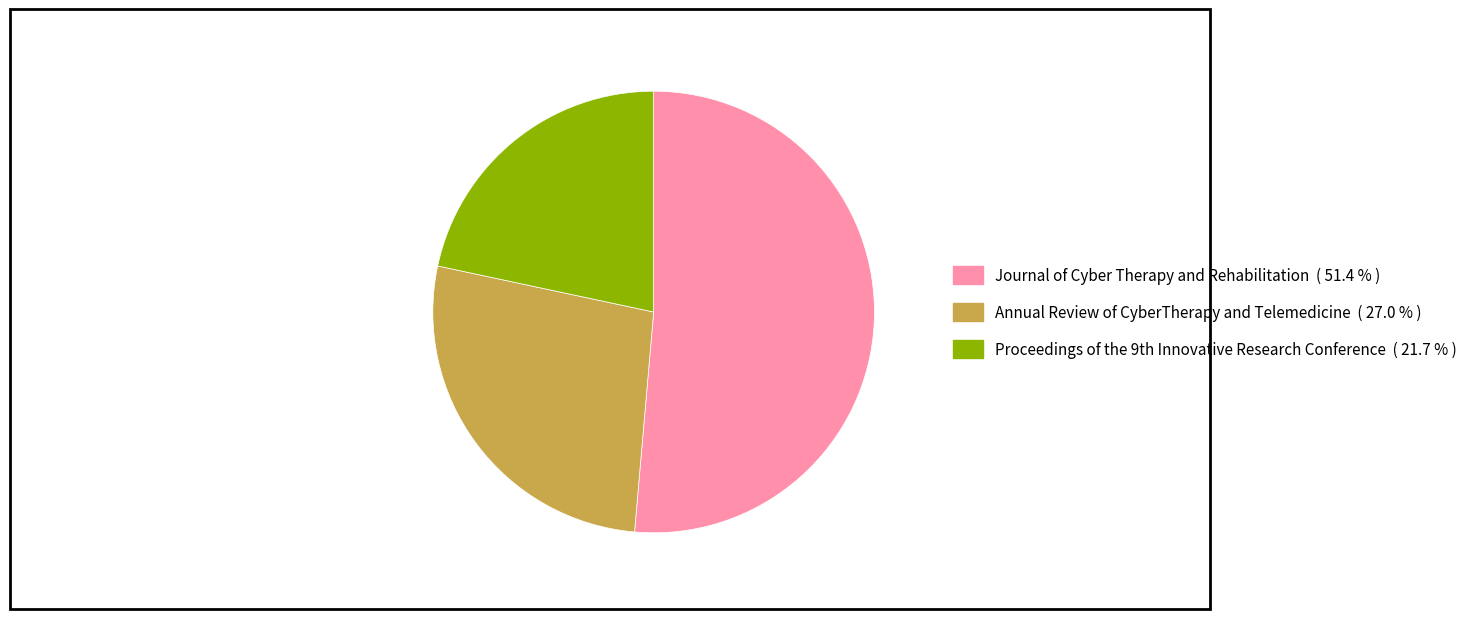

How many segments does this pie chart have?

3